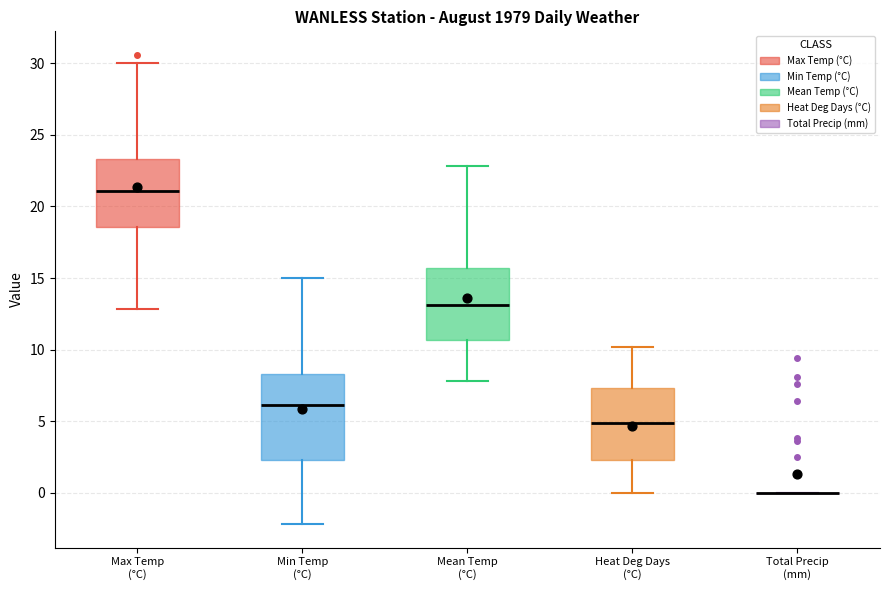

Where is the lower edge of the box for Min Temp (°C) on the y-axis? The values are not printed on the chart, so give them approximately, as read against the axis.

2.5